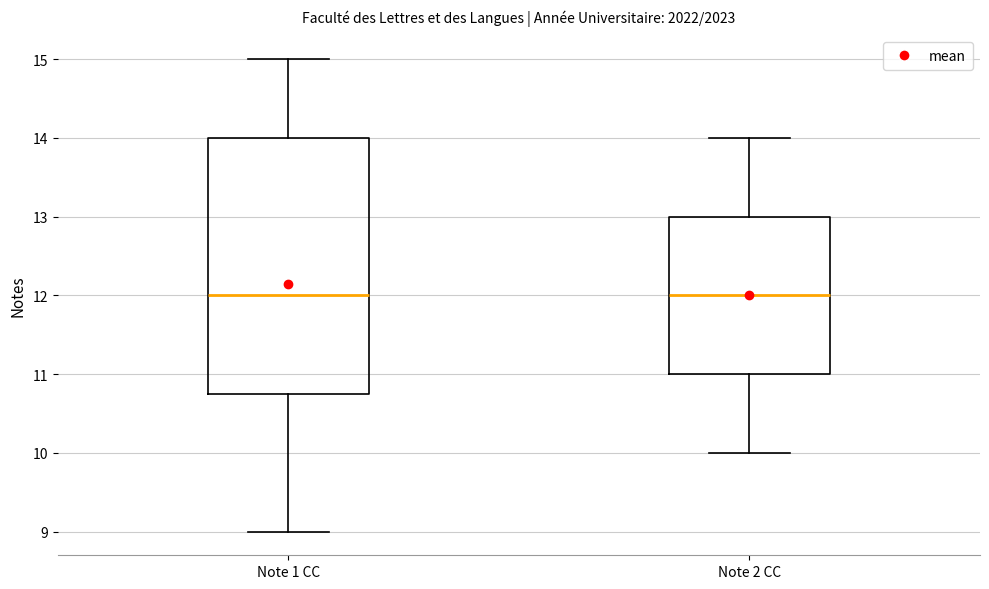

Where does the upper whisker of the box for Note 2 CC end on the y-axis? The values are not printed on the chart, so give them approximately, as read against the axis.

14.0